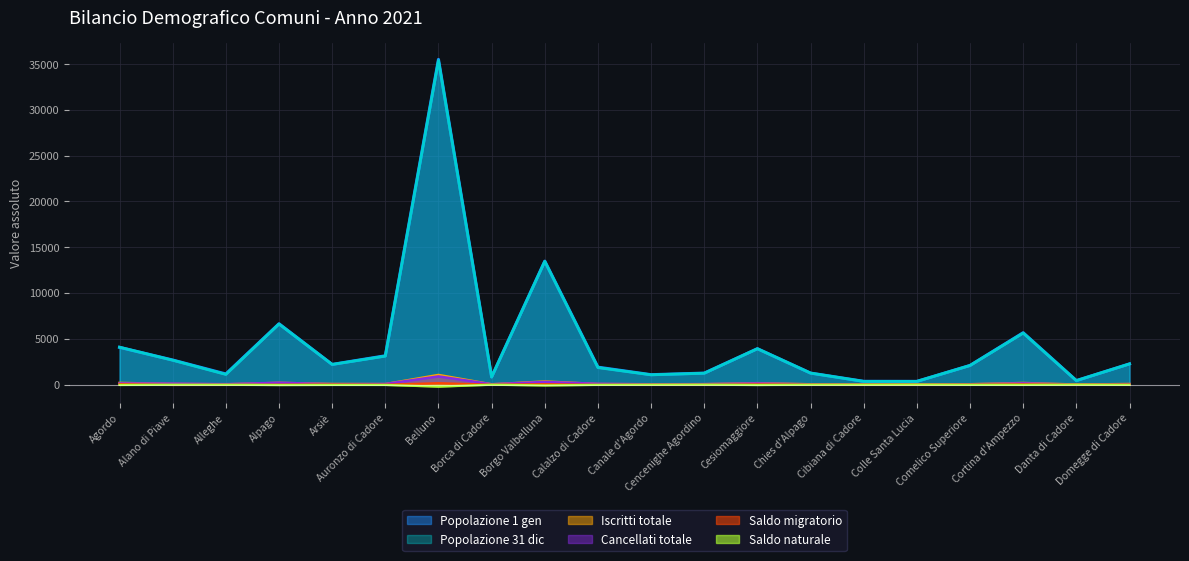

Reading left to right, extract all data points from this chart.

Popolazione 1 gen: Agordo=4074	Alano di Piave=2687	Alleghe=1164	Alpago=6648	Arsiè=2206	Auronzo di Cadore=3150	Belluno=35522	Borca di Cadore=839	Borgo Valbelluna=13488	Calalzo di Cadore=1906	Canale d'Agordo=1085	Cencenighe Agordino=1258	Cesiomaggiore=3925	Chies d'Alpago=1262	Cibiana di Cadore=361	Colle Santa Lucia=355	Comelico Superiore=2096	Cortina d'Ampezzo=5669	Danta di Cadore=440	Domegge di Cadore=2266
Popolazione 31 dic: Agordo=4085	Alano di Piave=2665	Alleghe=1110	Alpago=6617	Arsiè=2203	Auronzo di Cadore=3110	Belluno=35395	Borca di Cadore=826	Borgo Valbelluna=13457	Calalzo di Cadore=1857	Canale d'Agordo=1069	Cencenighe Agordino=1243	Cesiomaggiore=3919	Chies d'Alpago=1256	Cibiana di Cadore=350	Colle Santa Lucia=353	Comelico Superiore=2089	Cortina d'Ampezzo=5627	Danta di Cadore=438	Domegge di Cadore=2258
Iscritti totale: Agordo=185	Alano di Piave=78	Alleghe=29	Alpago=191	Arsiè=66	Auronzo di Cadore=56	Belluno=1056	Borca di Cadore=31	Borgo Valbelluna=342	Calalzo di Cadore=64	Canale d'Agordo=31	Cencenighe Agordino=45	Cesiomaggiore=157	Chies d'Alpago=33	Cibiana di Cadore=9	Colle Santa Lucia=4	Comelico Superiore=39	Cortina d'Ampezzo=177	Danta di Cadore=6	Domegge di Cadore=64
Cancellati totale: Agordo=131	Alano di Piave=111	Alleghe=54	Alpago=201	Arsiè=51	Auronzo di Cadore=67	Belluno=897	Borca di Cadore=41	Borgo Valbelluna=293	Calalzo di Cadore=91	Canale d'Agordo=39	Cencenighe Agordino=56	Cesiomaggiore=131	Chies d'Alpago=30	Cibiana di Cadore=15	Colle Santa Lucia=7	Comelico Superiore=32	Cortina d'Ampezzo=138	Danta di Cadore=6	Domegge di Cadore=49
Saldo migratorio: Agordo=54	Alano di Piave=-33	Alleghe=-25	Alpago=-10	Arsiè=15	Auronzo di Cadore=-11	Belluno=159	Borca di Cadore=-10	Borgo Valbelluna=49	Calalzo di Cadore=-27	Canale d'Agordo=-8	Cencenighe Agordino=-11	Cesiomaggiore=26	Chies d'Alpago=3	Cibiana di Cadore=-6	Colle Santa Lucia=-3	Comelico Superiore=7	Cortina d'Ampezzo=39	Danta di Cadore=0	Domegge di Cadore=15
Saldo naturale: Agordo=-34	Alano di Piave=-13	Alleghe=-12	Alpago=-42	Arsiè=-29	Auronzo di Cadore=-31	Belluno=-217	Borca di Cadore=-5	Borgo Valbelluna=-87	Calalzo di Cadore=-22	Canale d'Agordo=-9	Cencenighe Agordino=-1	Cesiomaggiore=-38	Chies d'Alpago=-8	Cibiana di Cadore=-7	Colle Santa Lucia=1	Comelico Superiore=-16	Cortina d'Ampezzo=-25	Danta di Cadore=-2	Domegge di Cadore=-22